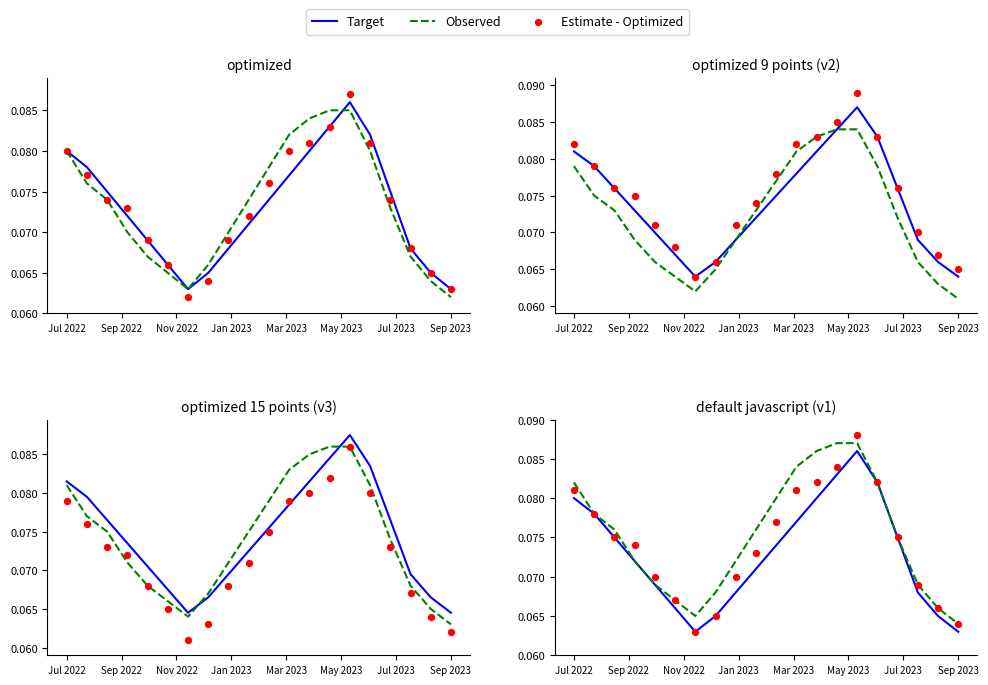

Which series contains the highest Y value?

Estimate - Optimized